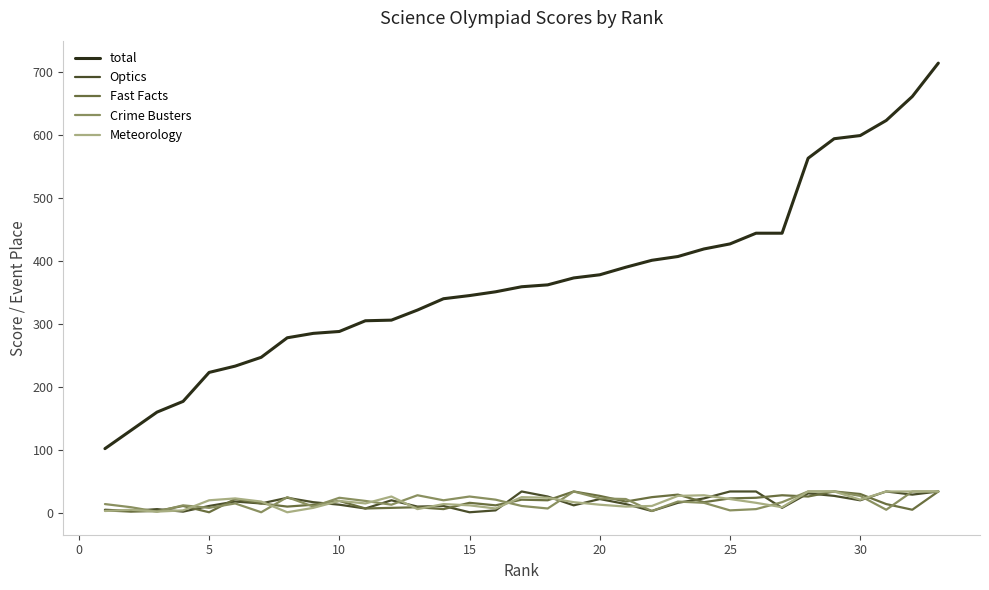

How many lines are shown in the chart?

5